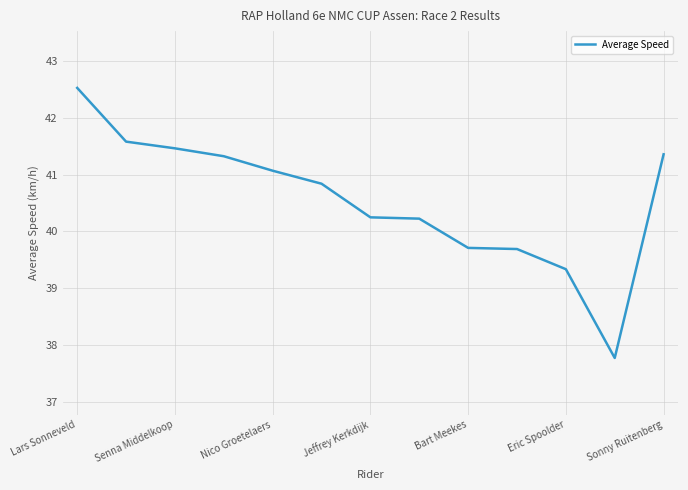

How many values exceed 40?

9